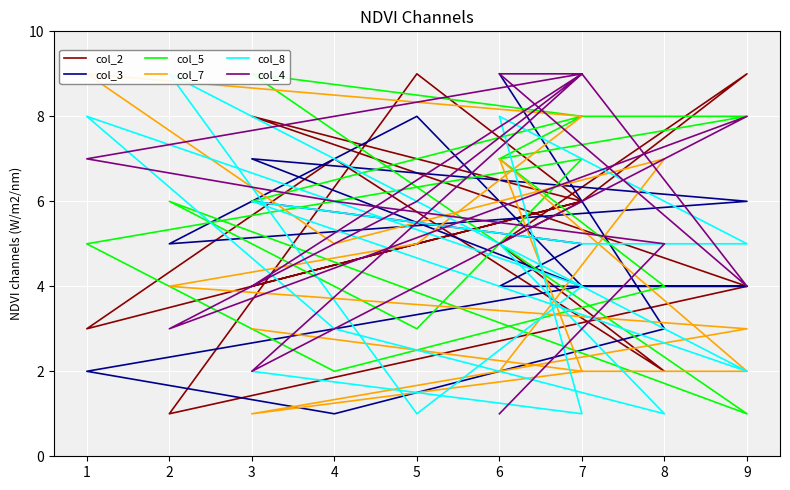

What are all the series names shown in the legend?

col_2, col_3, col_5, col_7, col_8, col_4